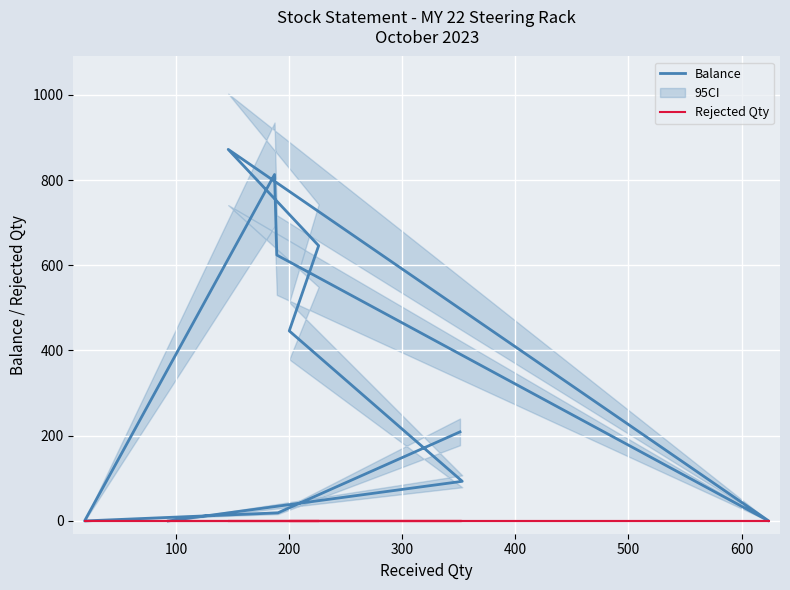

How many values in Balance are above zero?

8